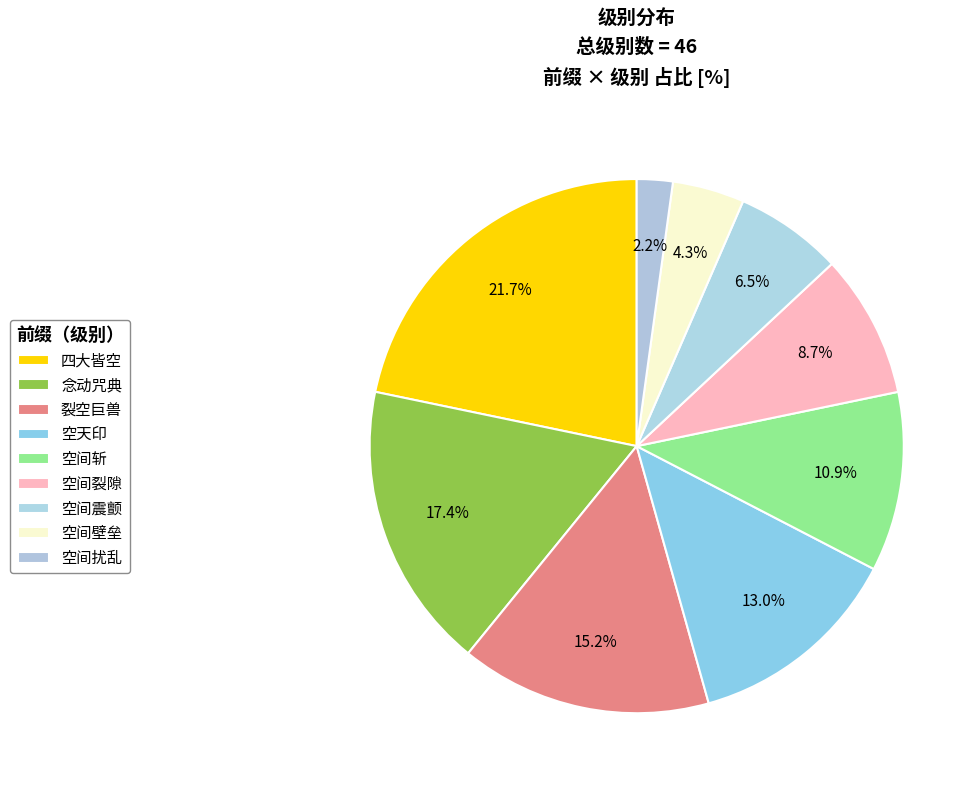

Does 裂空巨兽 represent more than half of the total?

No